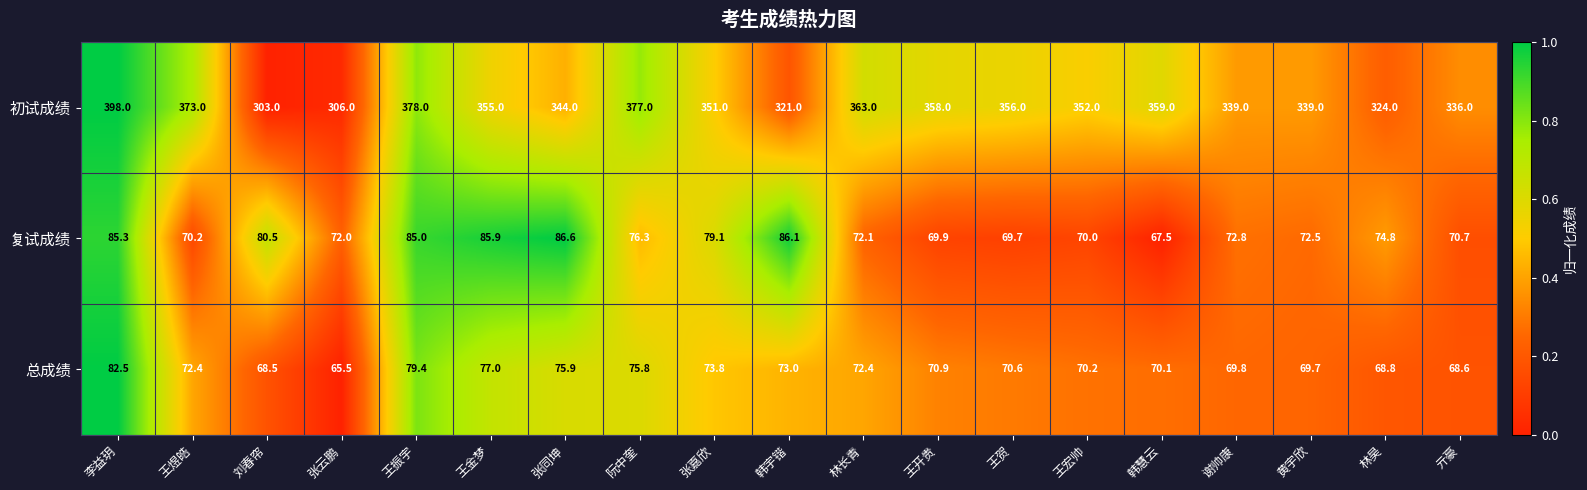

True or false: 初试成绩 has a value of 378.0 at 王振宇.

True